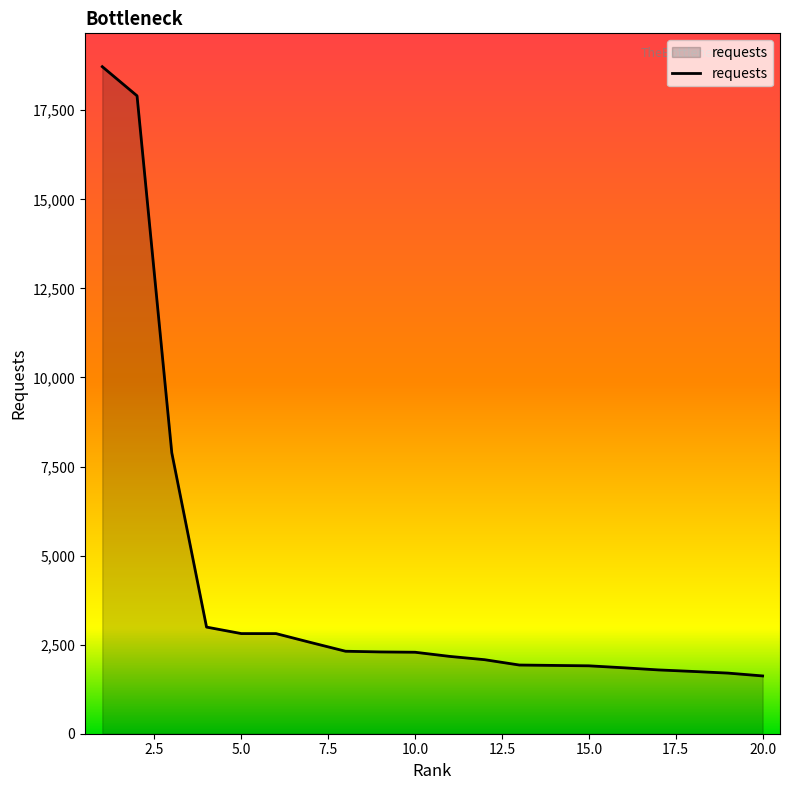

What is the maximum value shown in the chart?

18723